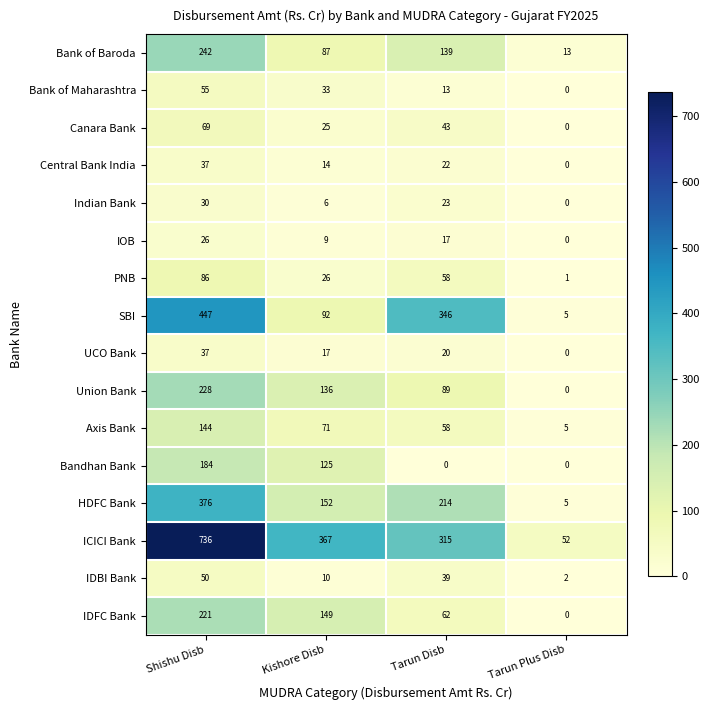

What is the maximum value for Canara Bank?

69